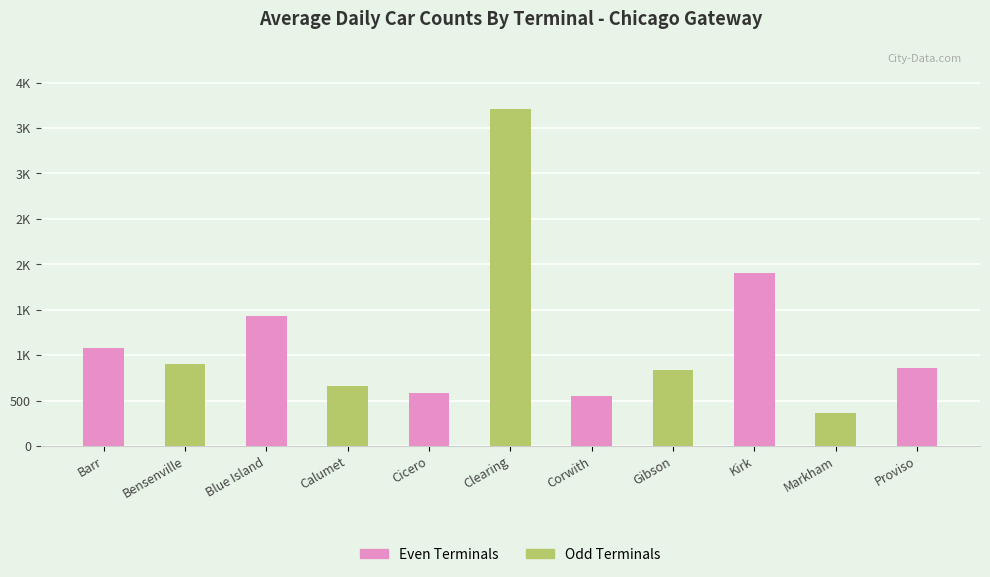

What is the difference between the values at Gibson and Barr?

249